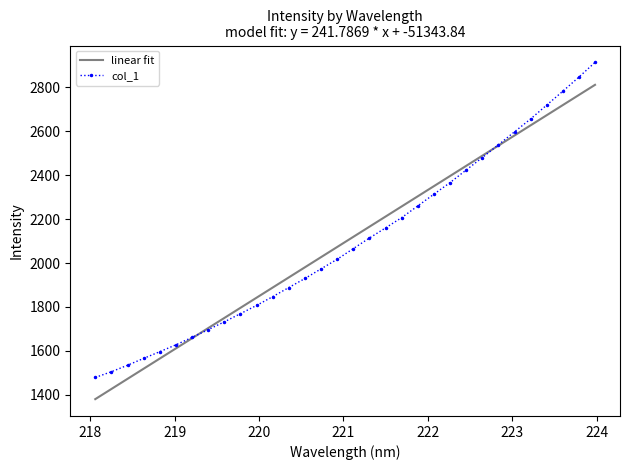

List the series in order of their peak value, highest first.

col_1, linear fit